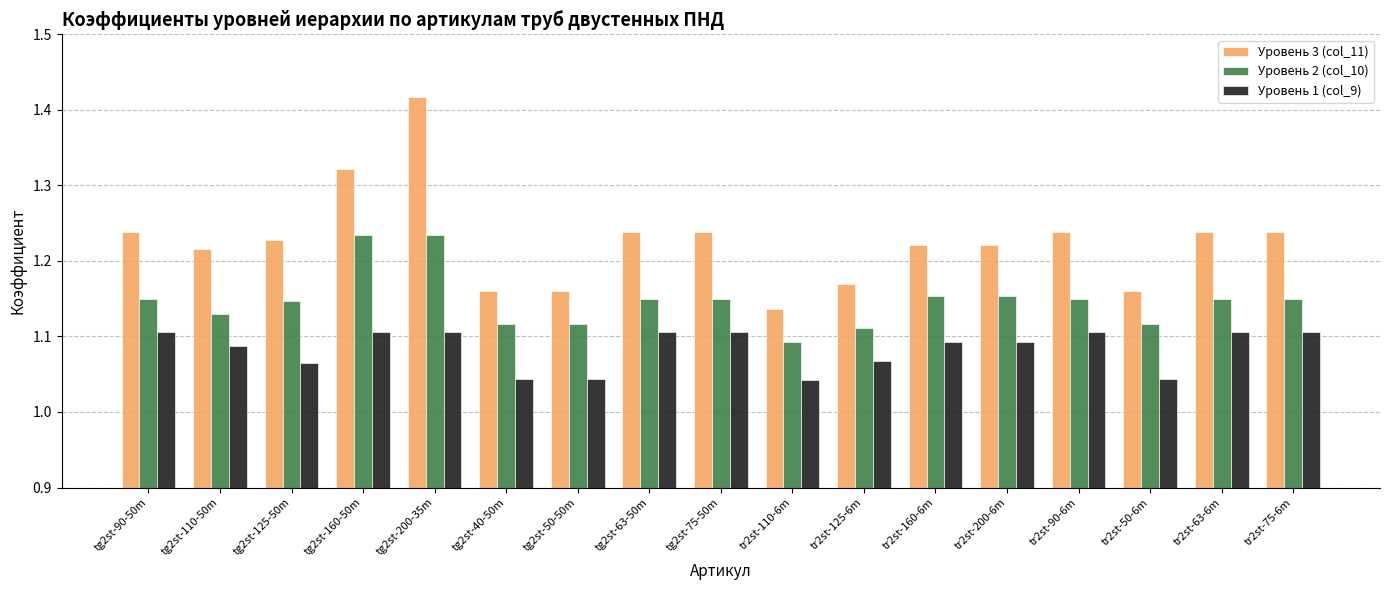

Which category has the lowest value in the Уровень 3 (col_11) series?

tr2st-110-6m